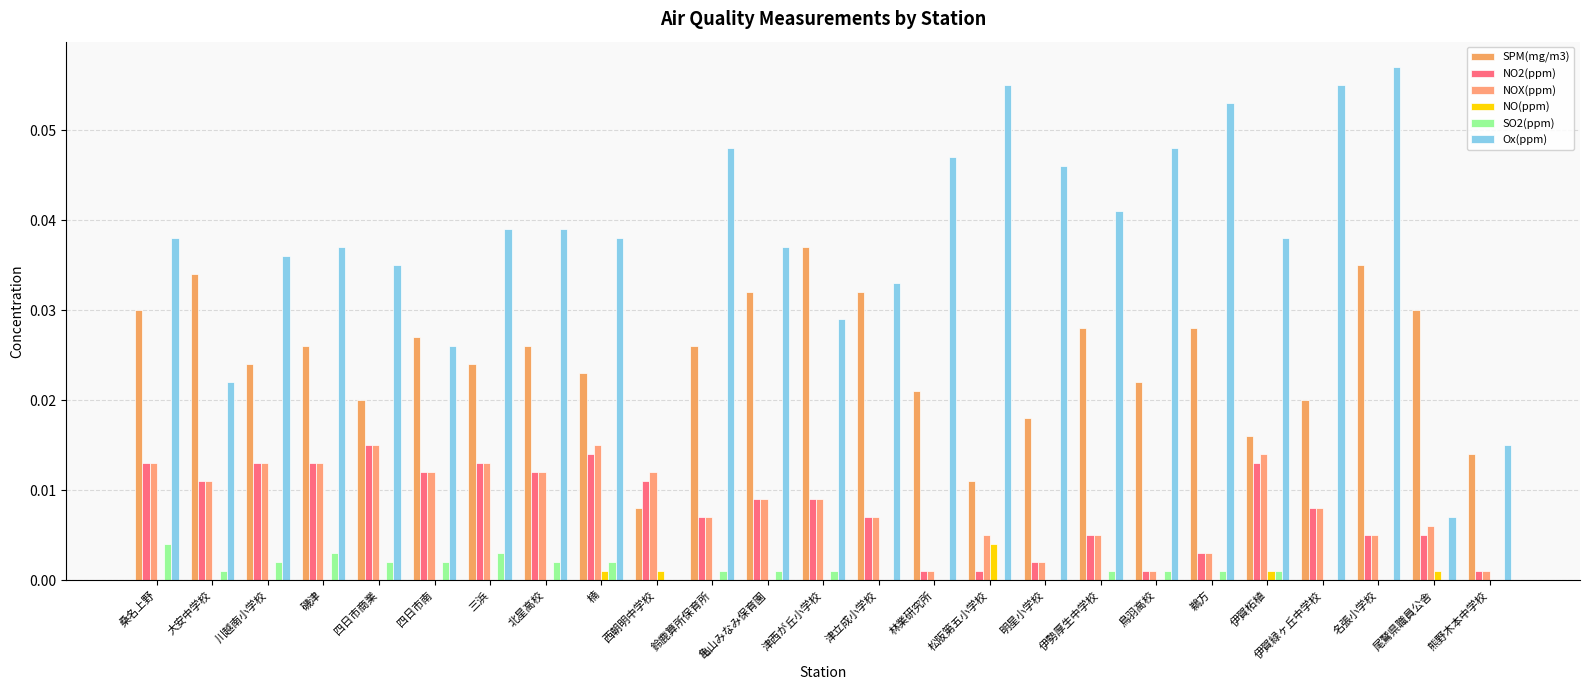

Is the value of SPM(mg/m3) at 伊賀緑ヶ丘中学校 greater than the value of NO2(ppm) at 三浜?

Yes